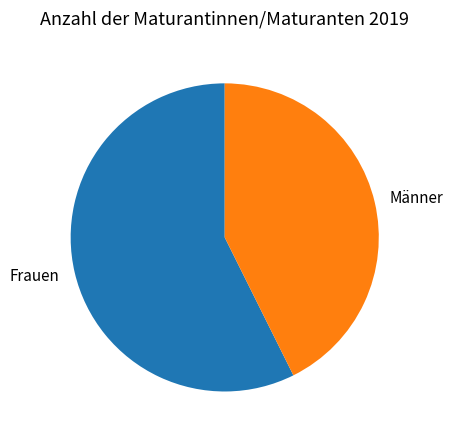

Between Männer and Frauen, which is larger?

Frauen